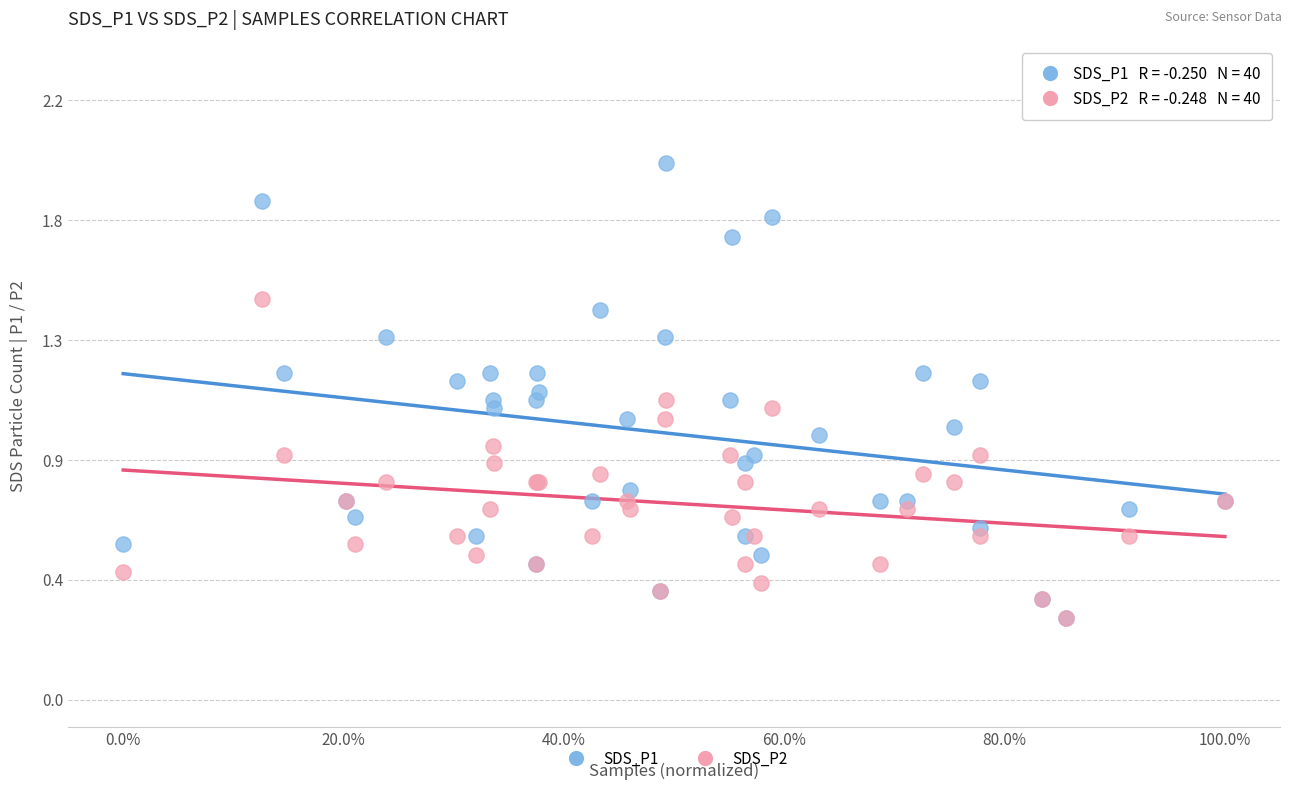

What are all the series names shown in the legend?

SDS_P1, SDS_P2